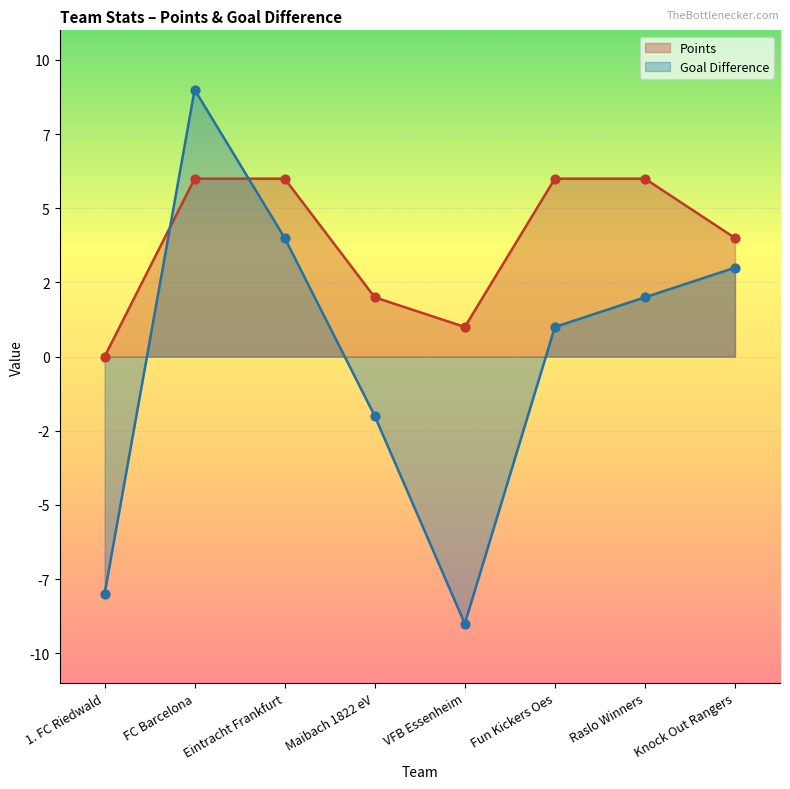

Which series has the largest total across all categories?

Points